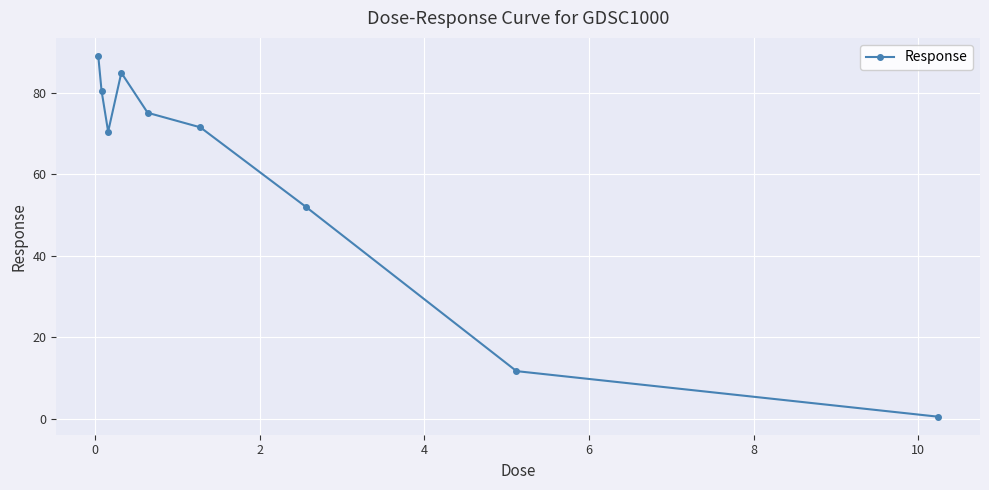

What is the difference between the maximum and minimum values?

88.5